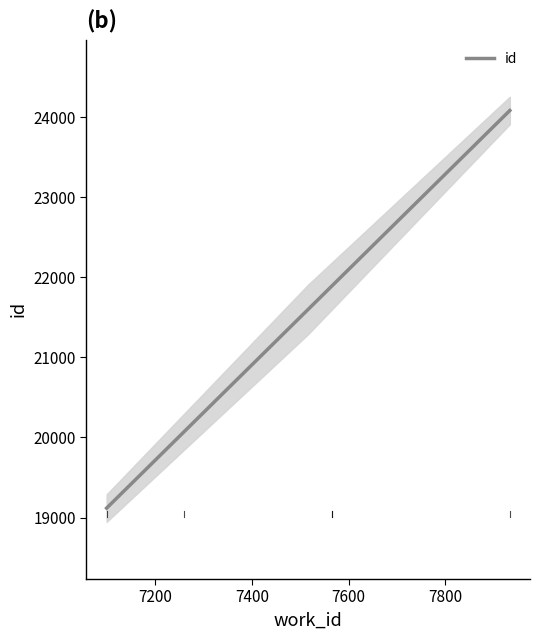

Between 7259 and 7934, which is larger?

7934